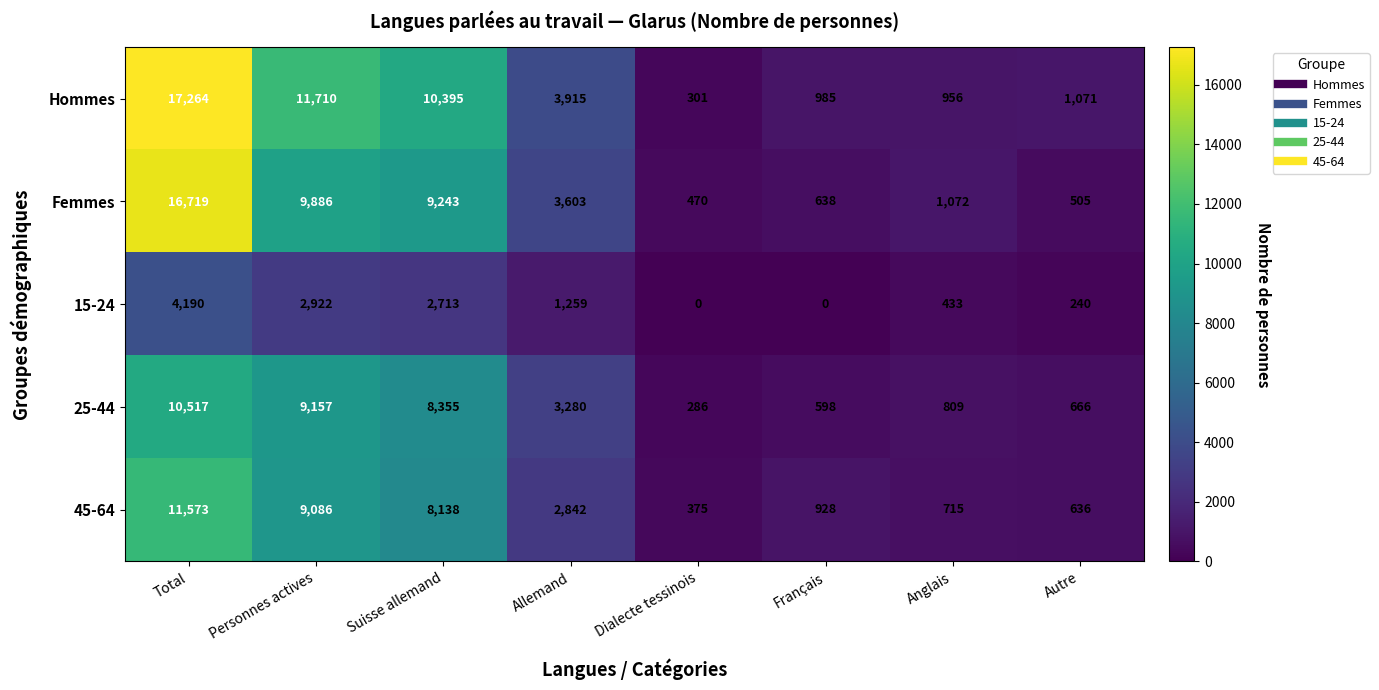

At how many categories does at least one series exceed 9581?

3